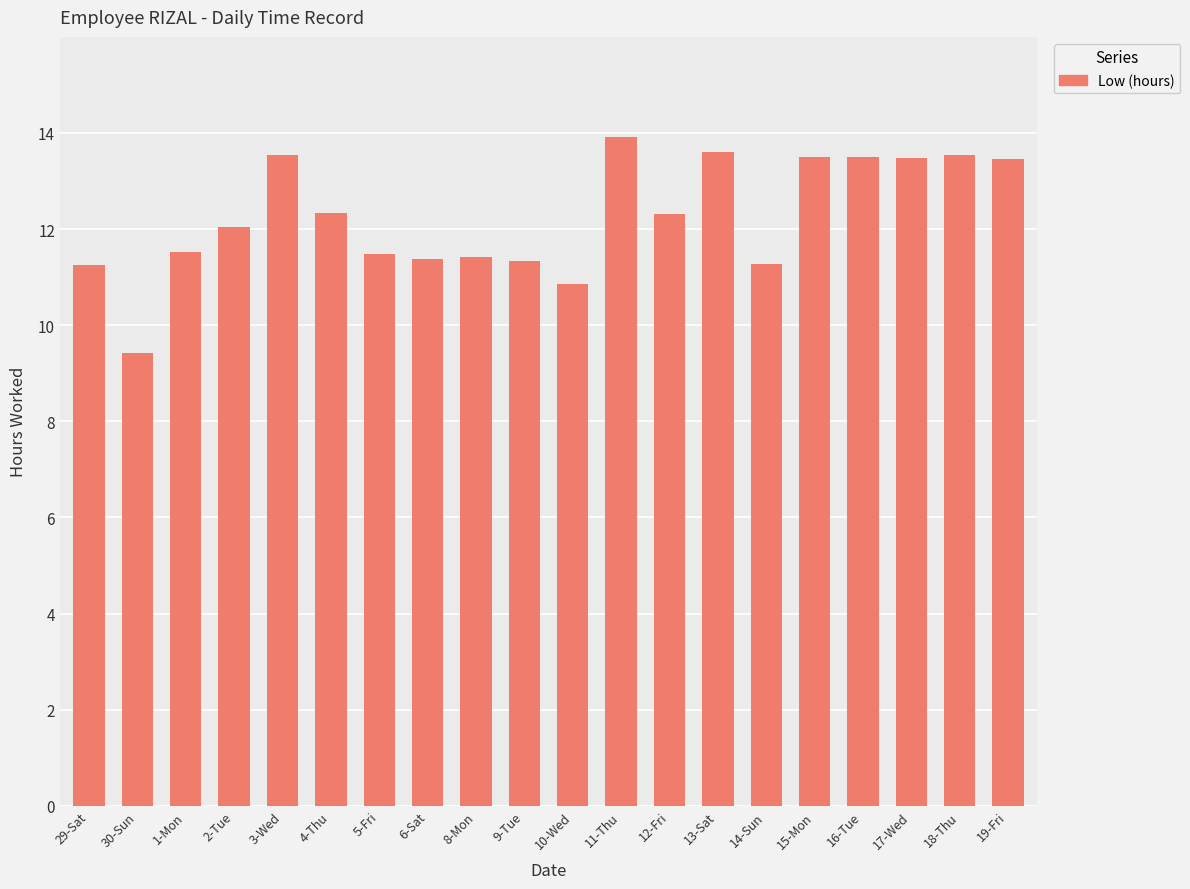

What is the average value?

12.3